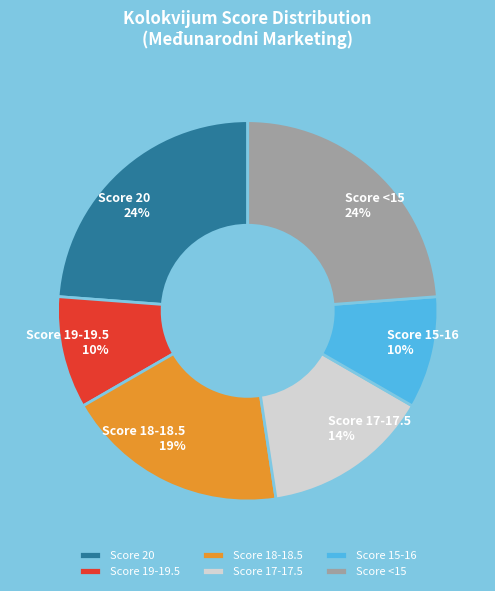

Approximately how many times larger is the value at Score 18-18.5 compared to Score 20?

0.8